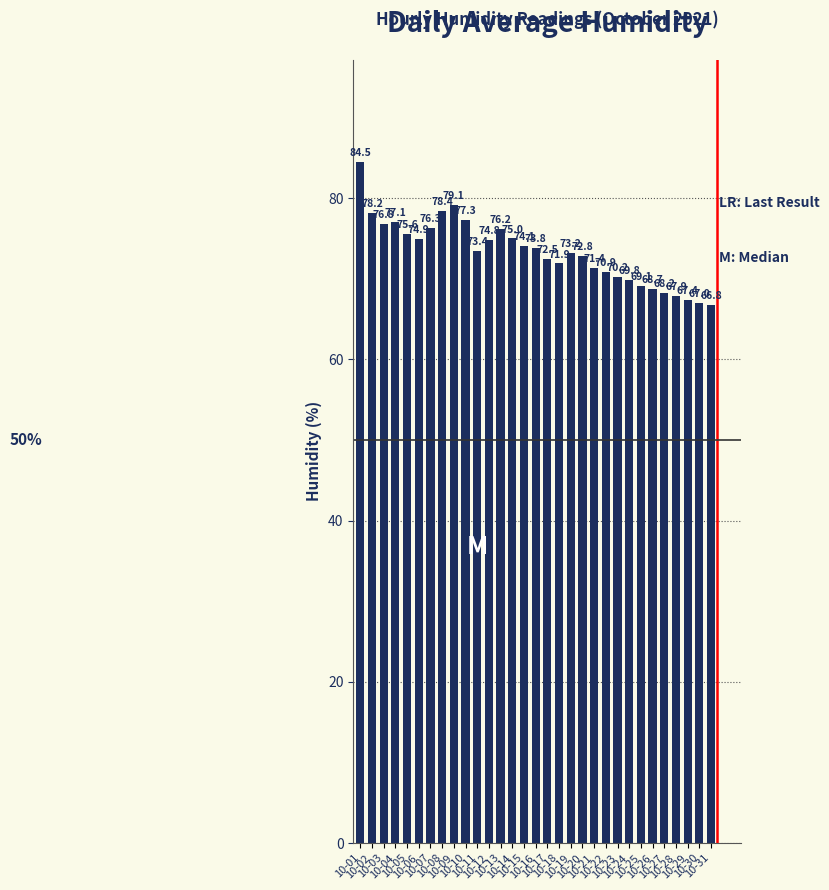

What is the minimum value shown in the chart?

66.8